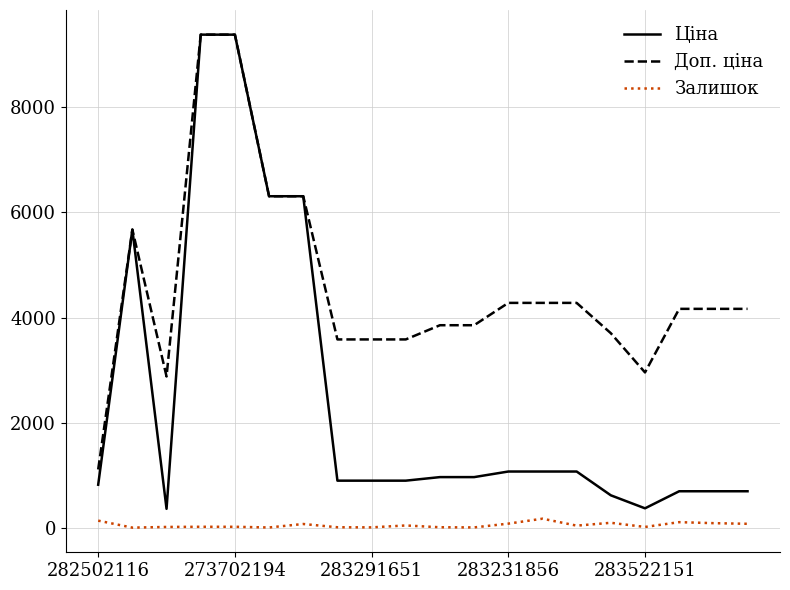

What is the maximum value for Ціна?

9384.0